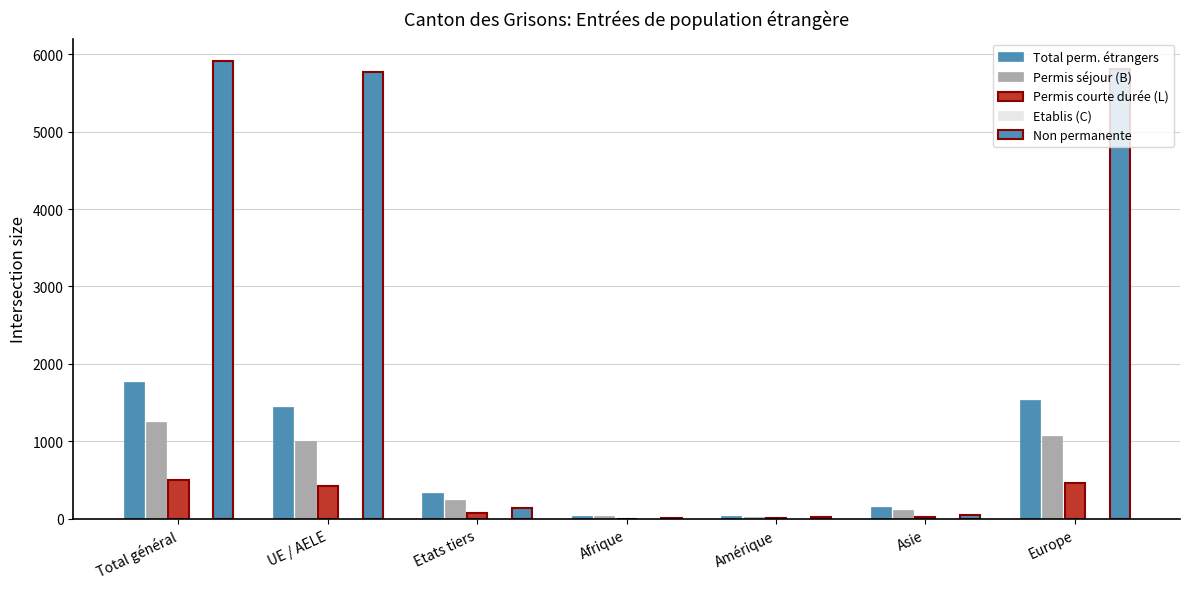

Are the bars grouped side by side (vs. stacked)?

Yes